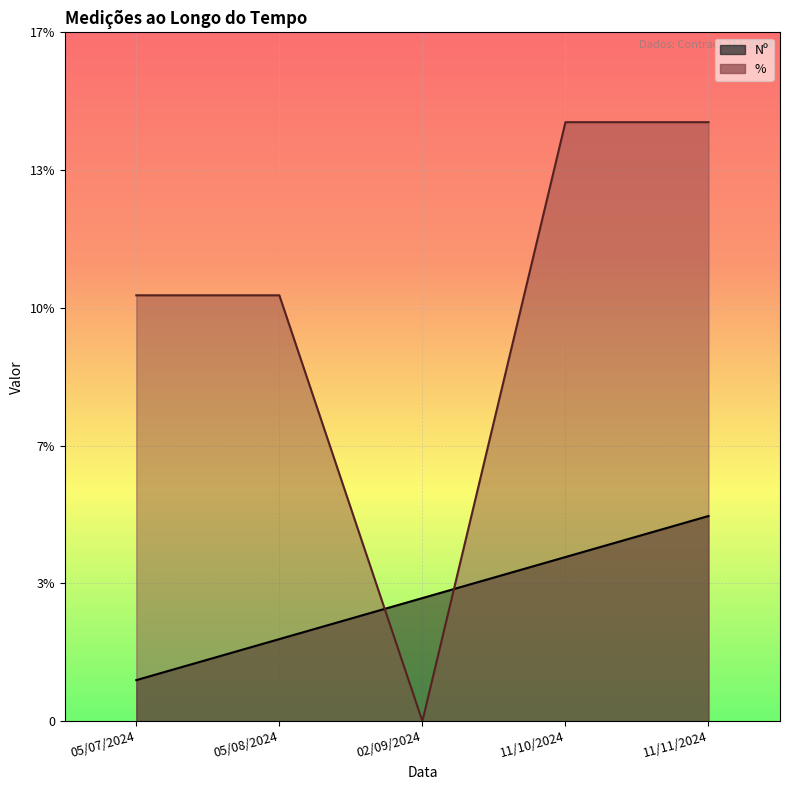

What is the maximum value for Nº?

5.0